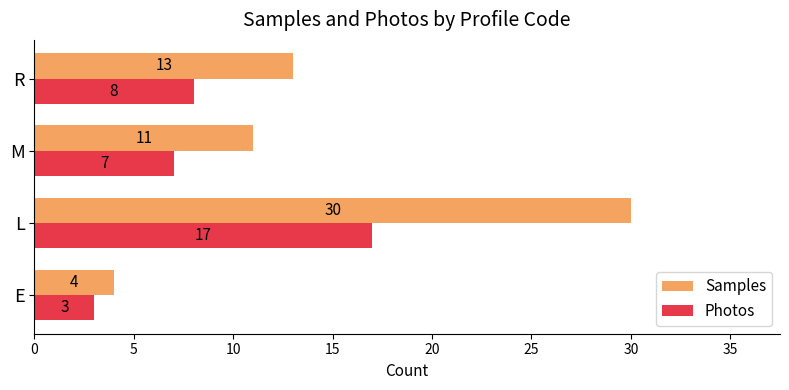

Is the value of Samples at L greater than the value of Photos at E?

Yes